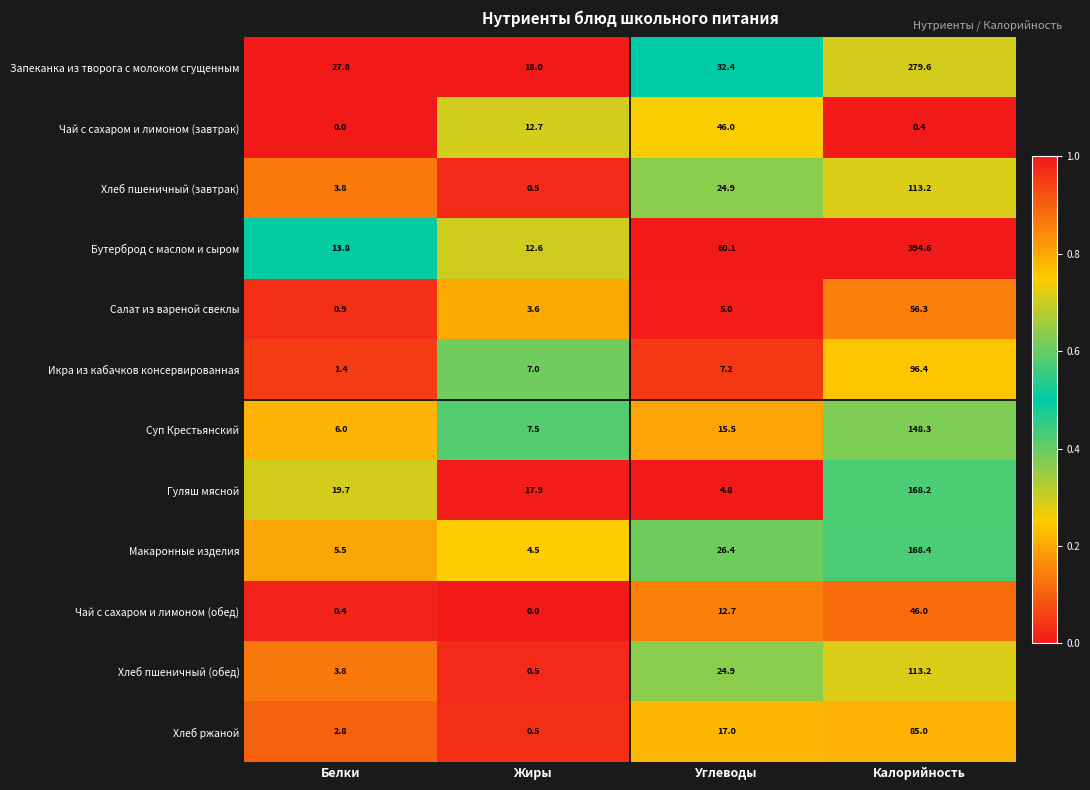

What is the sum of all Чай с сахаром и лимоном (обед) values?

59.1